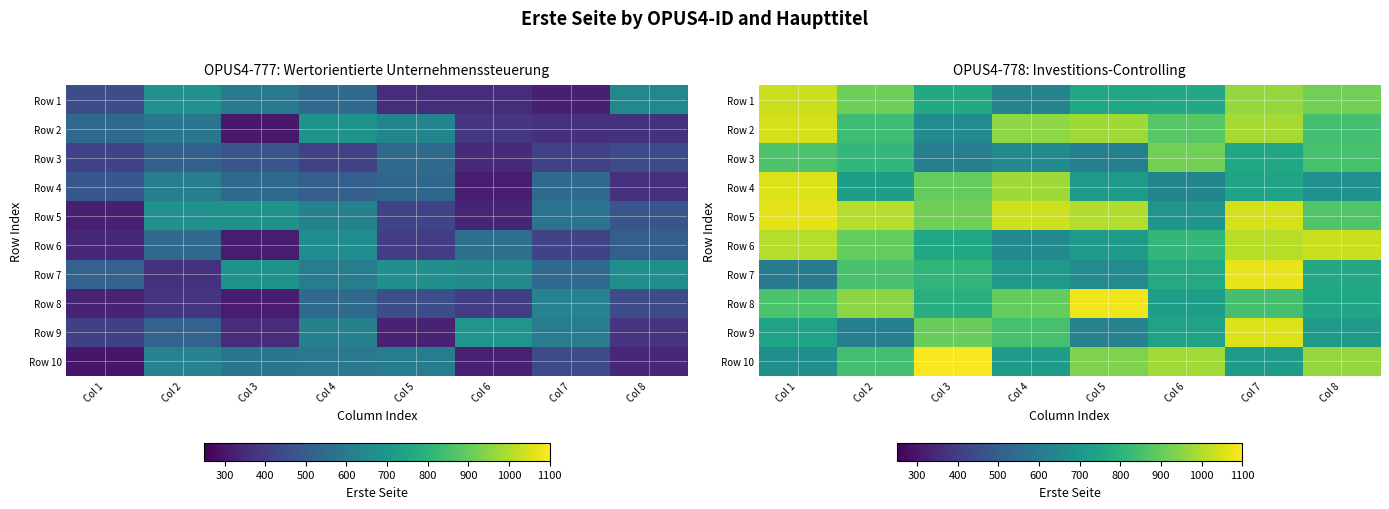

List the series in order of their peak value, lowest first.

Row 3, Row 6, Row 1, Row 2, Row 4, Row 9, Row 5, Row 7, Row 8, Row 10